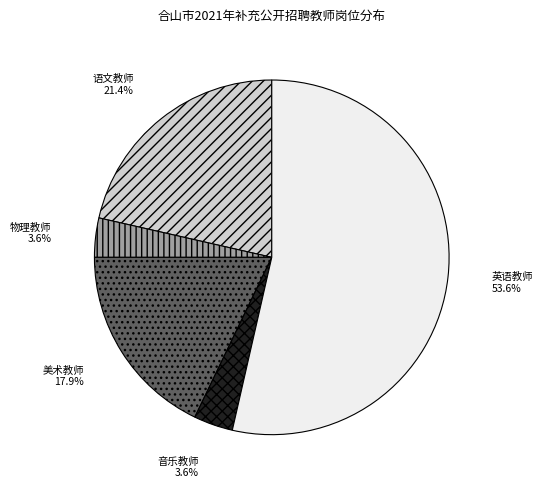

True or false: 语文教师 accounts for 21% of the total.

True